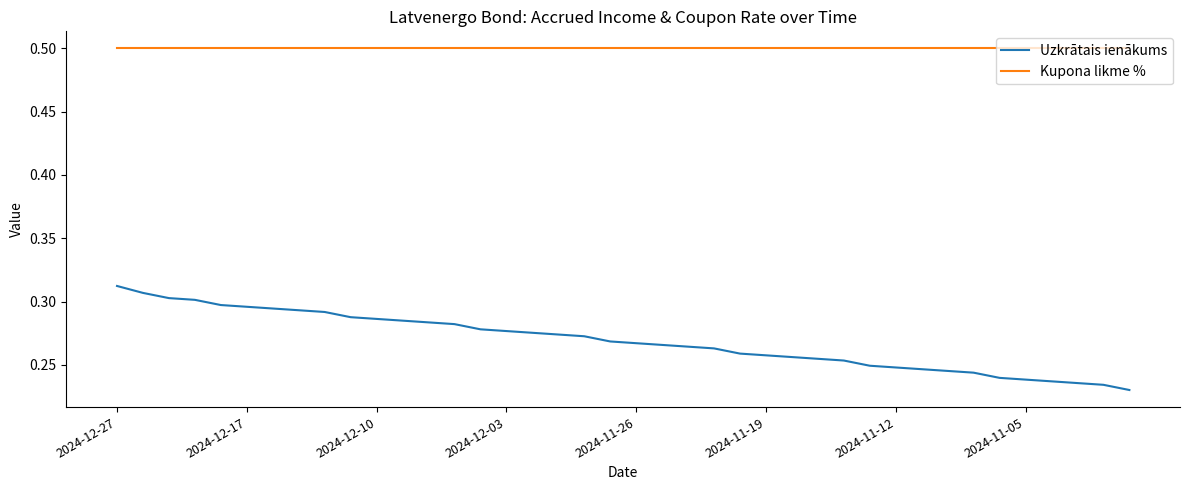

True or false: Uzkrātais ienākums and Kupona likme % cross at least once.

False